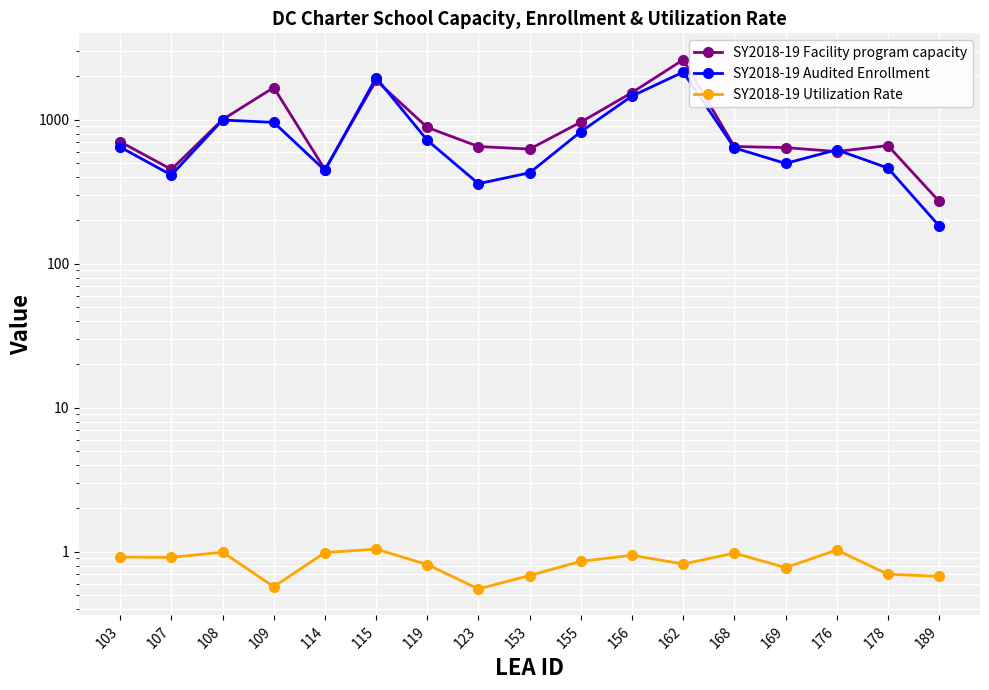

Which has a higher value, 156 or 155?

156